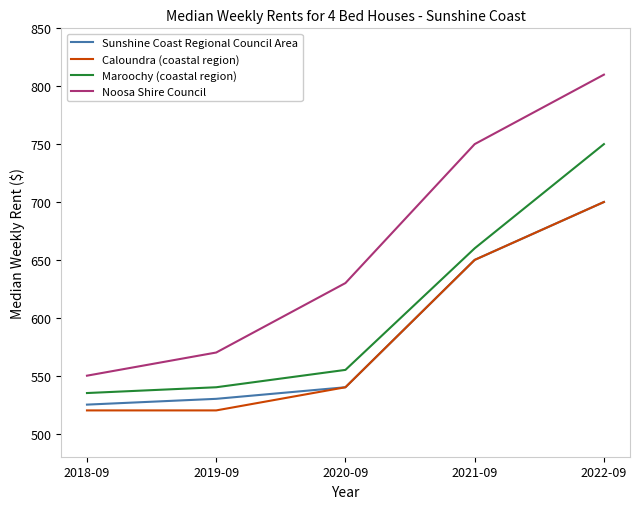

True or false: Caloundra (coastal region) and Maroochy (coastal region) intersect in this chart.

False